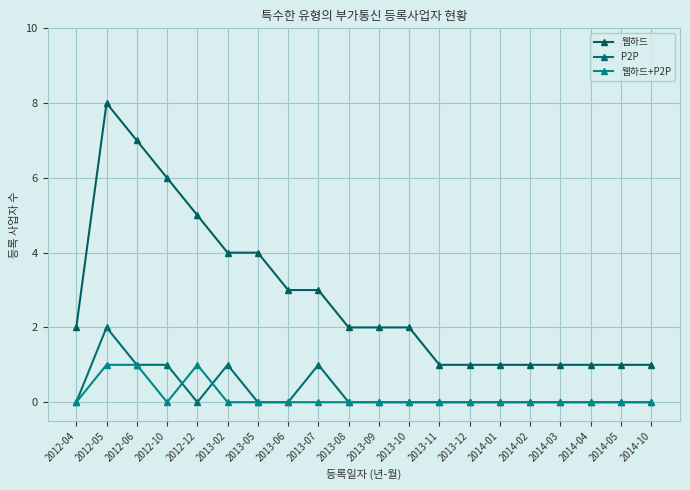

Is the value of P2P at 2012-10 greater than the value of 웹하드 at 2013-02?

No